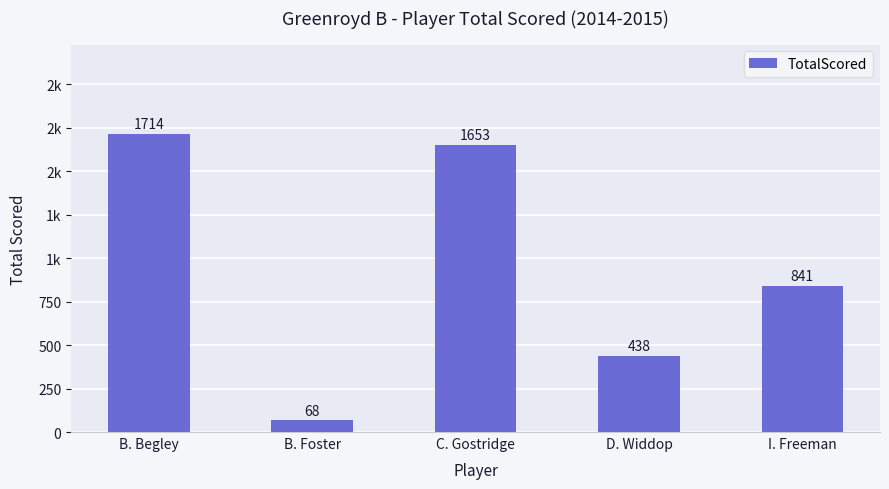

What is the label of the 5th bar from the right?

B. Begley